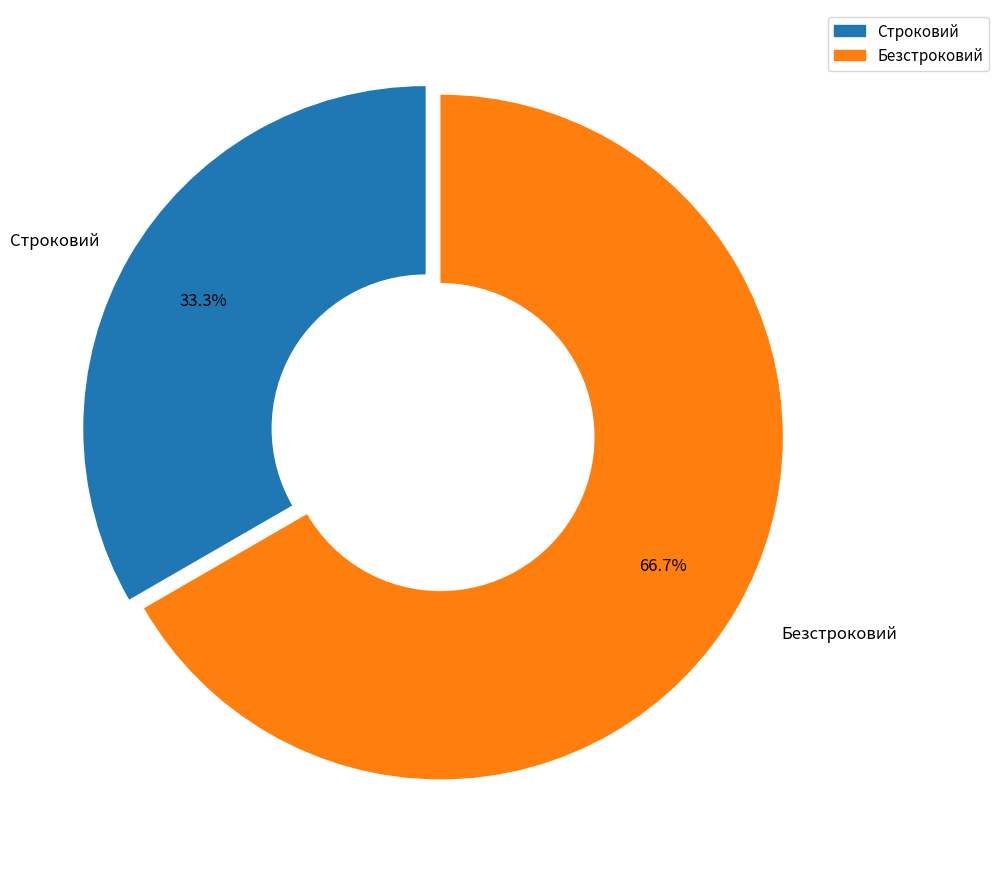

Is the sum of Безстроковий and Строковий greater than half?

Yes